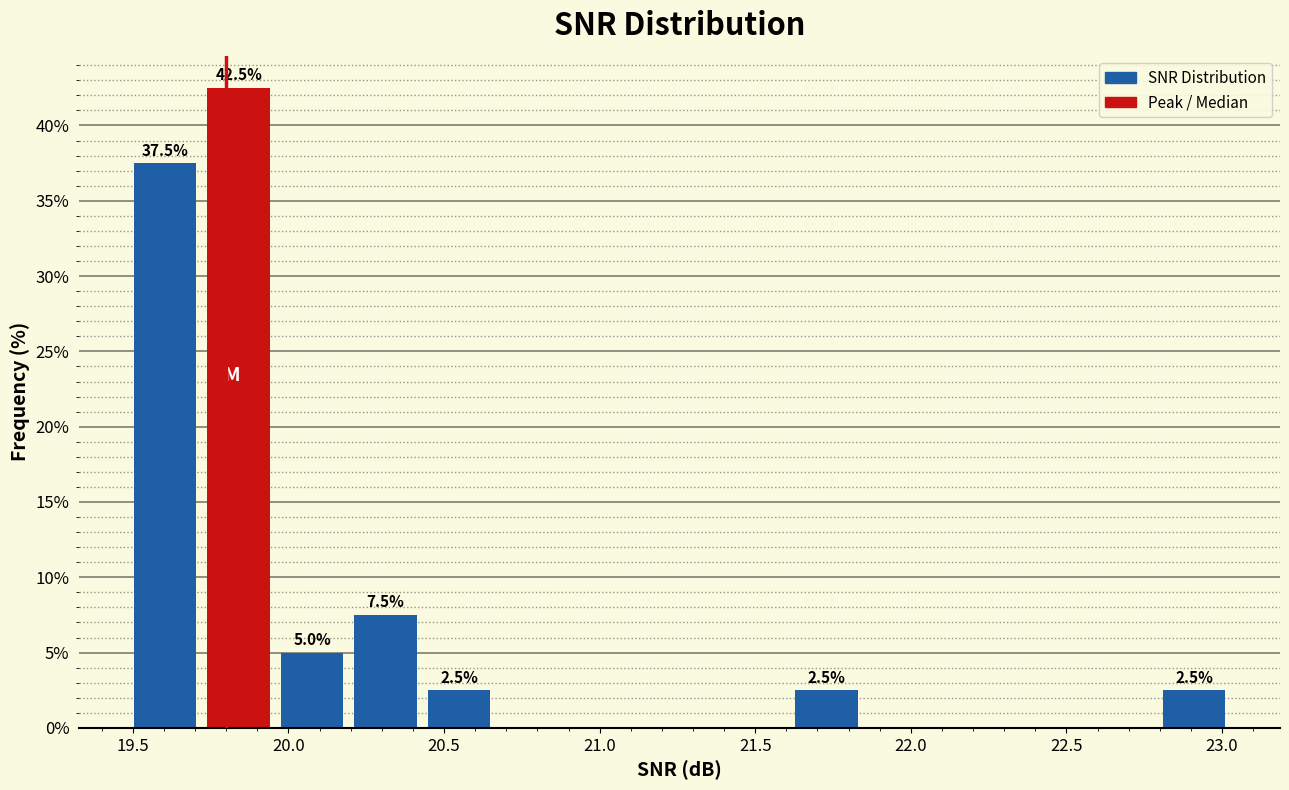

Over which range of the x-axis is the bar tallest?

19.70 to 19.95